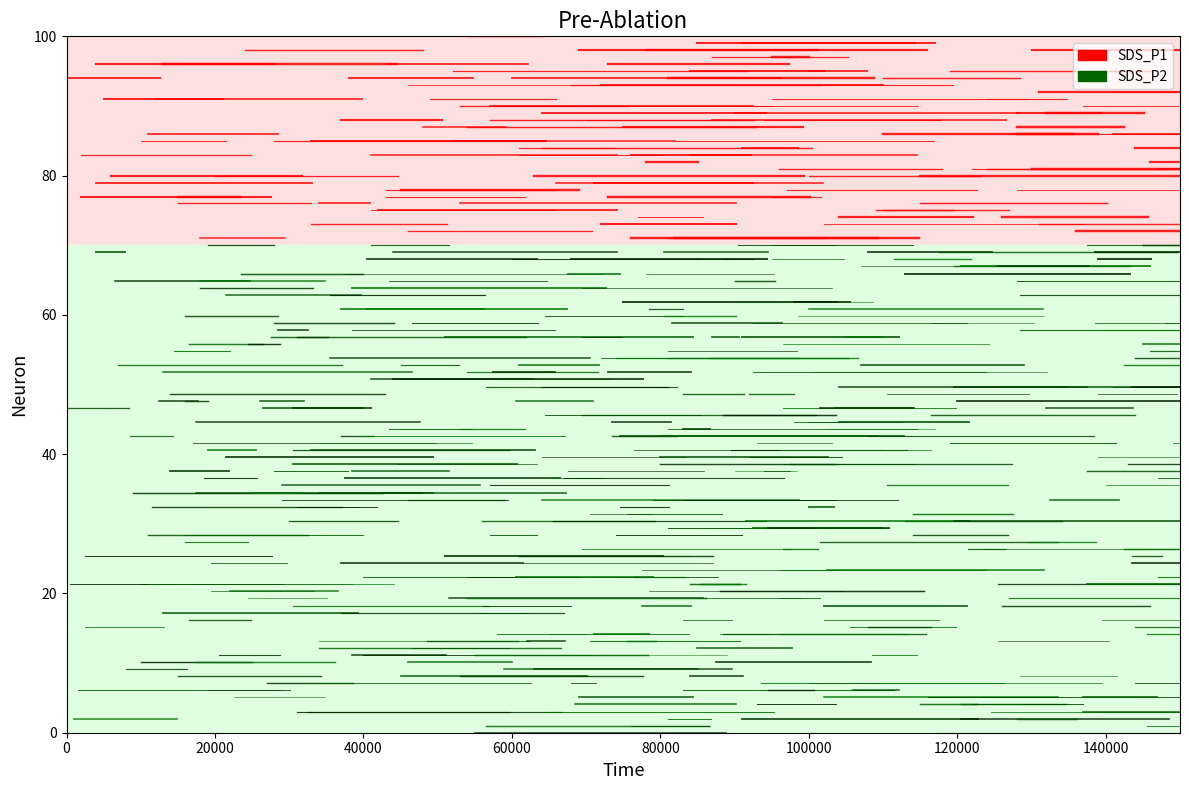

True or false: SDS_P2 has a value of 0 at 20000.

True